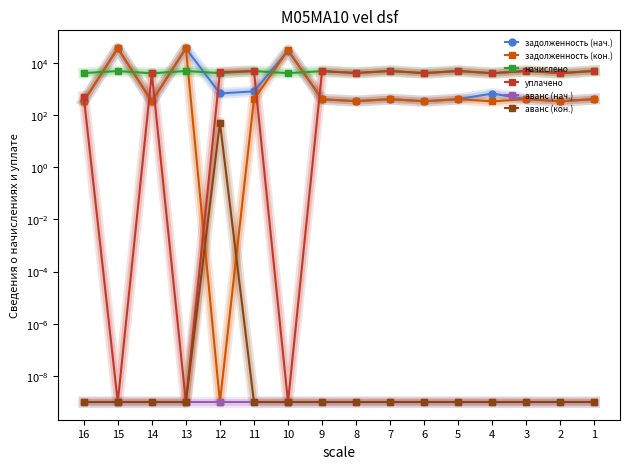

Which series has the widest spread of values?

задолженность (кон.)